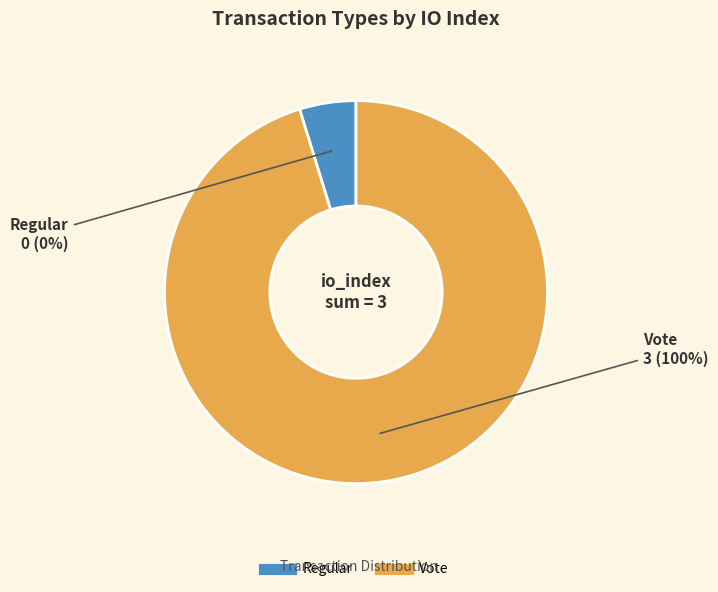

Combined, do Regular and Vote account for over 50%?

Yes